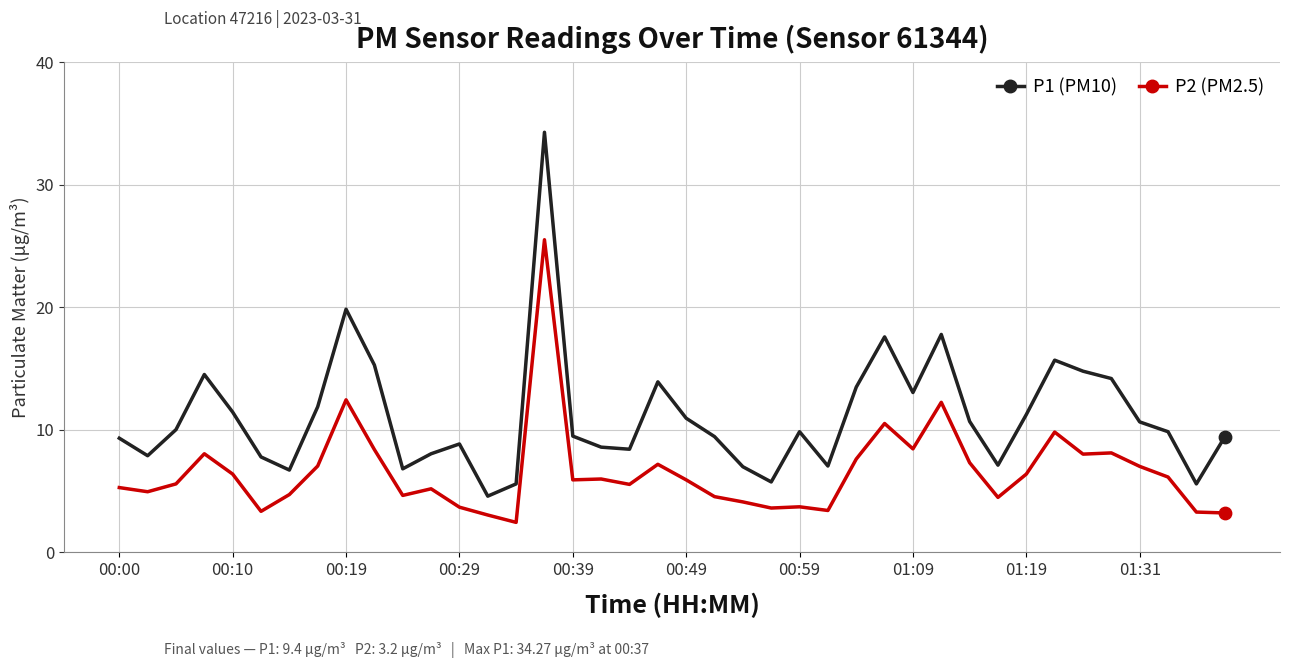

What is the smallest value displayed?

2.4